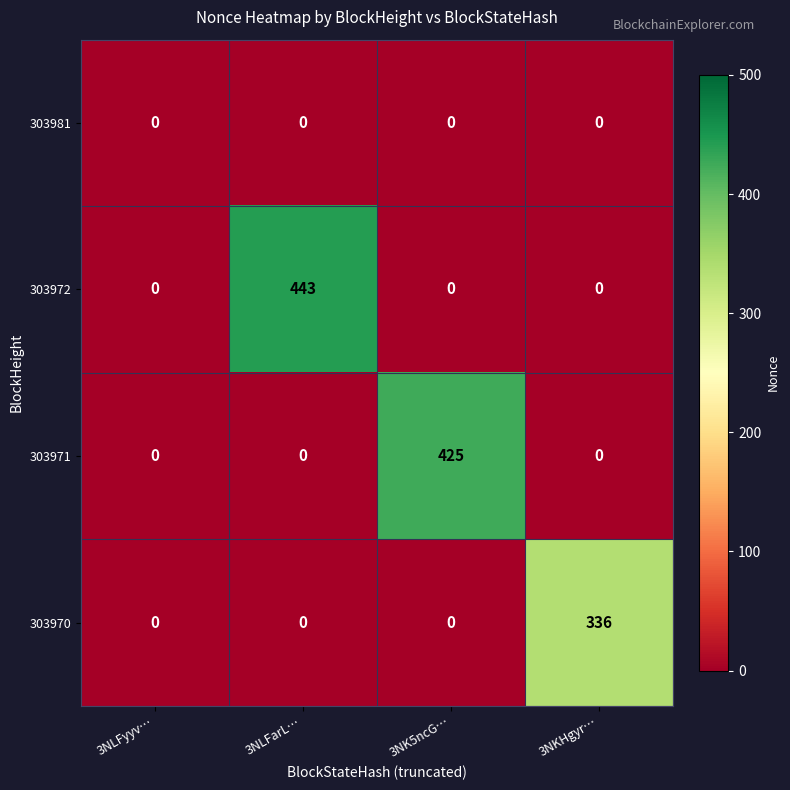

Which series has the largest total across all categories?

303972